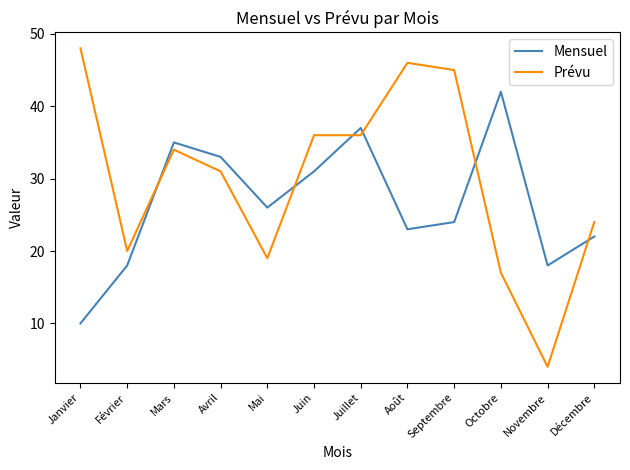

Reading right to left, extract all data points from this chart.

Mensuel: Décembre=22	Novembre=18	Octobre=42	Septembre=24	Août=23	Juillet=37	Juin=31	Mai=26	Avril=33	Mars=35	Février=18	Janvier=10
Prévu: Décembre=24	Novembre=4	Octobre=17	Septembre=45	Août=46	Juillet=36	Juin=36	Mai=19	Avril=31	Mars=34	Février=20	Janvier=48